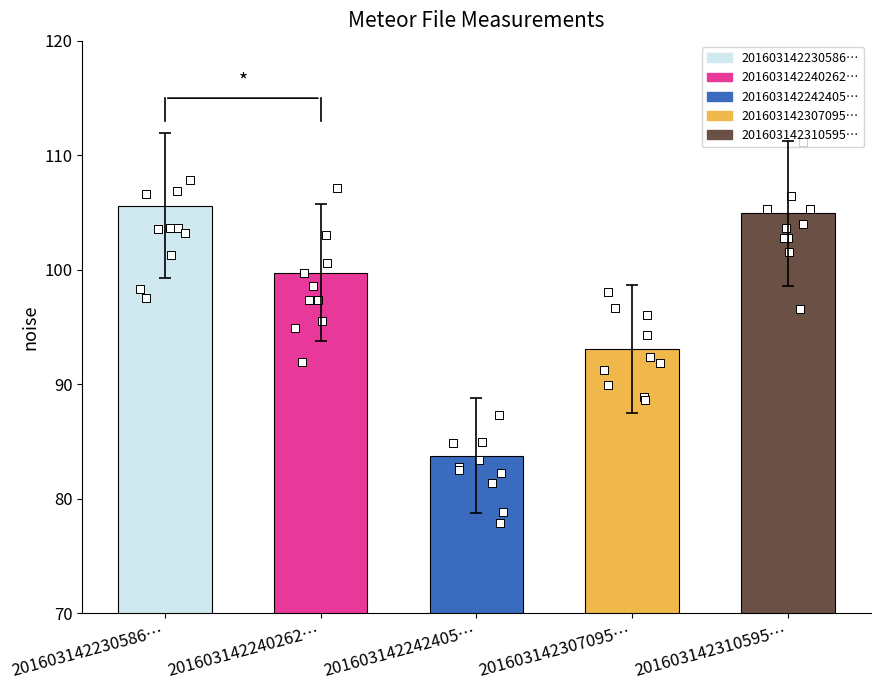

What is the change in value from 201603142242405… to 201603142307095…?

+9.3